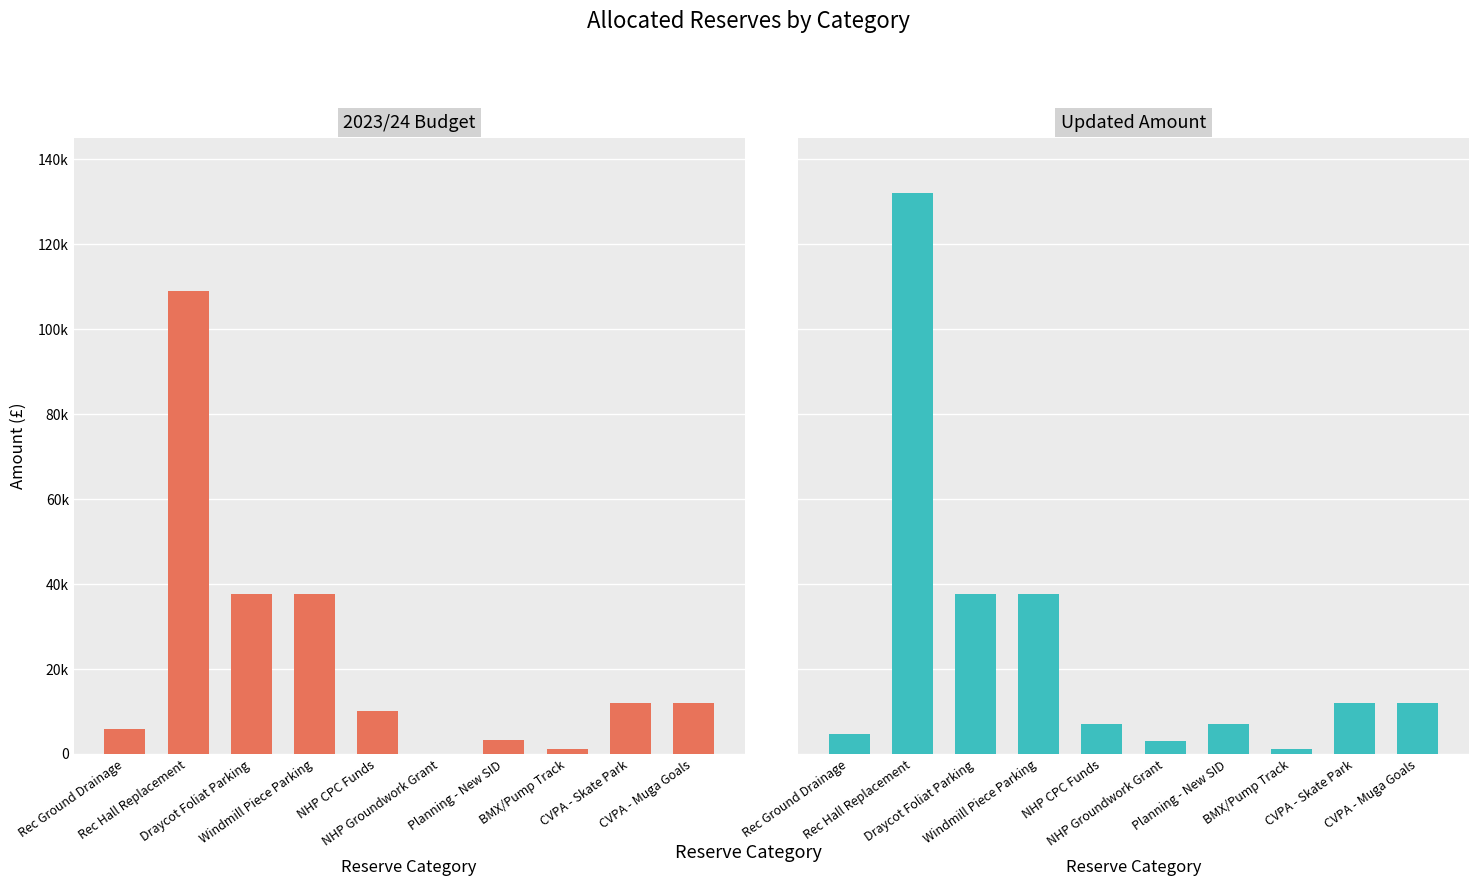

What are all the series names shown in the legend?

2023/24 Budget, Updated Amount